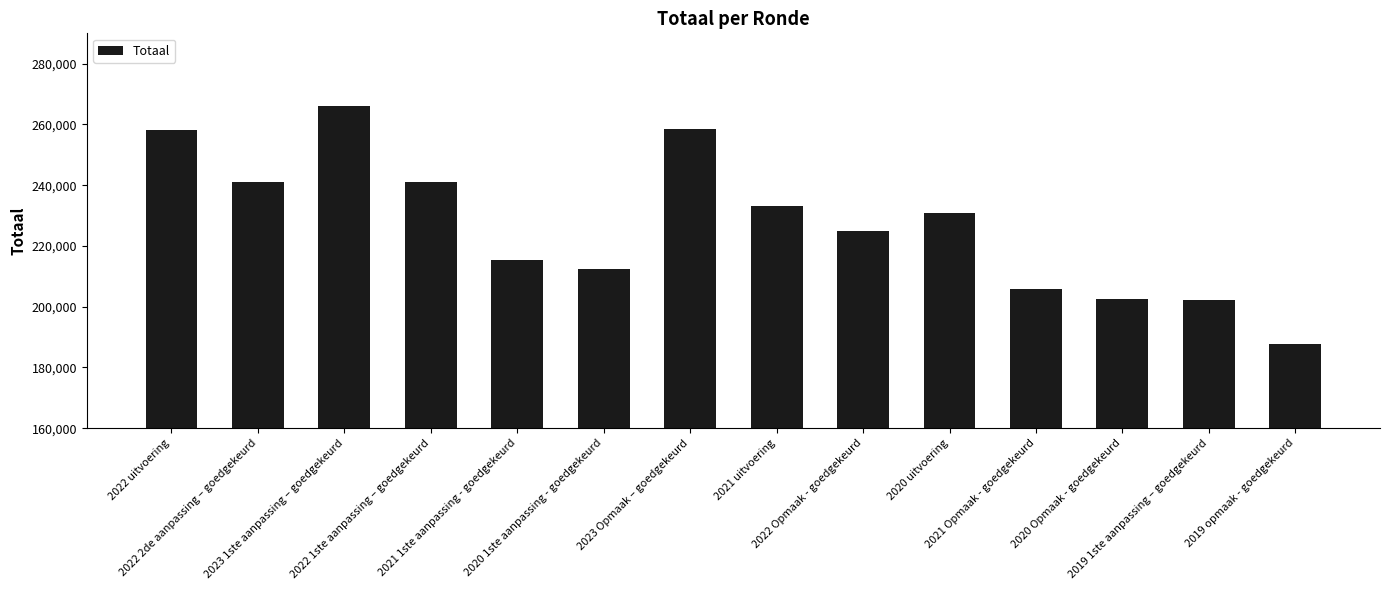

What is the sum of all values?

3180267